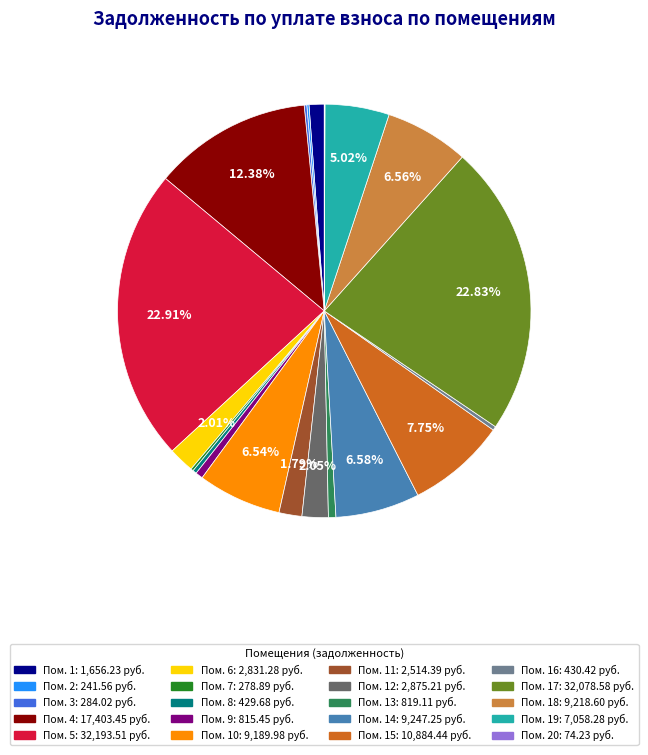

Is there any slice that represents more than half of the pie?

No